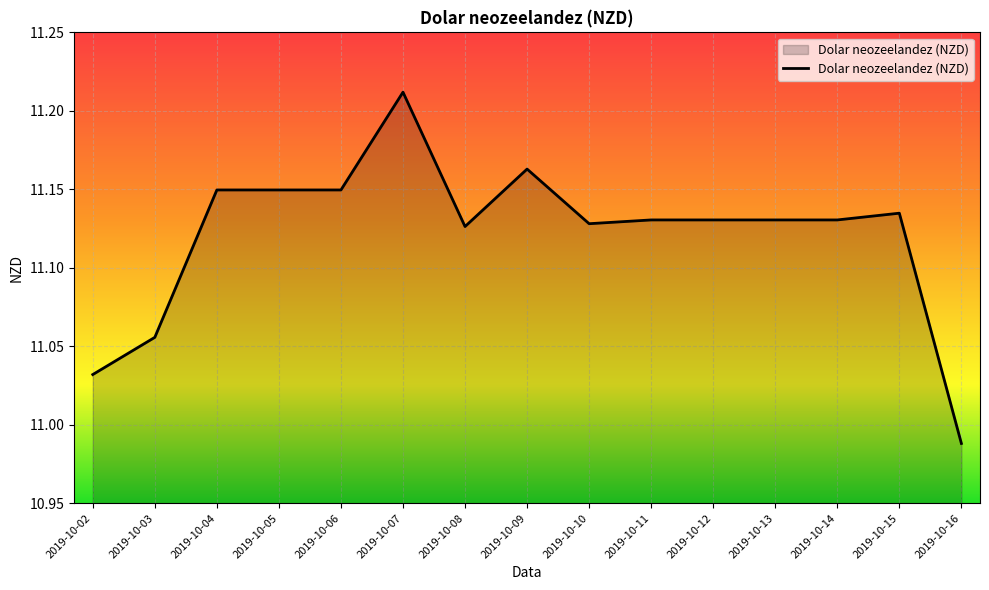

Where does the data first go above 11?

2019-10-02